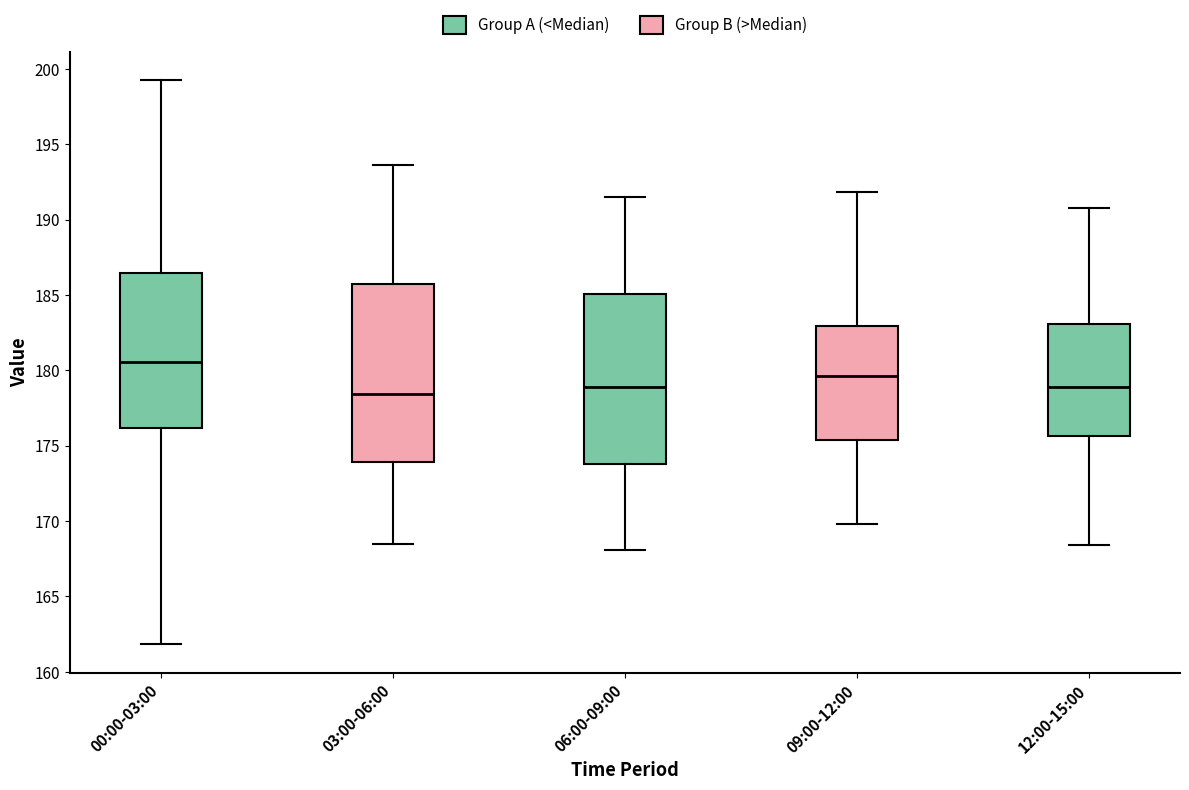

Where is the upper edge of the box for 09:00-12:00 on the y-axis? The values are not printed on the chart, so give them approximately, as read against the axis.

183.0